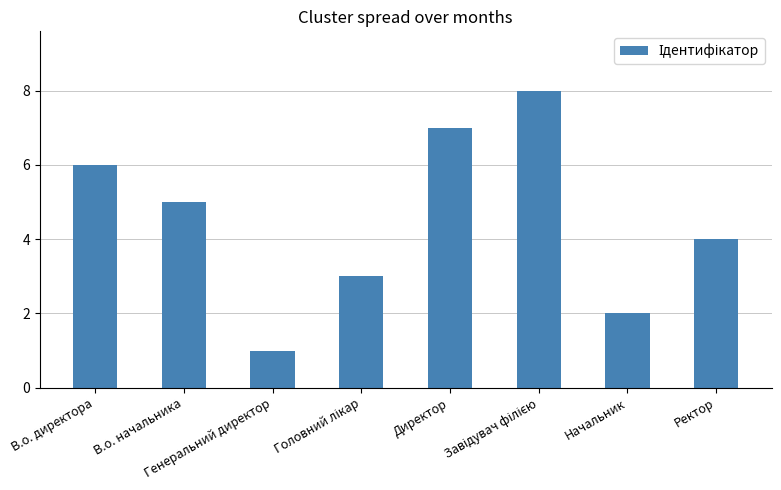

How many values are between 3 and 7?

5